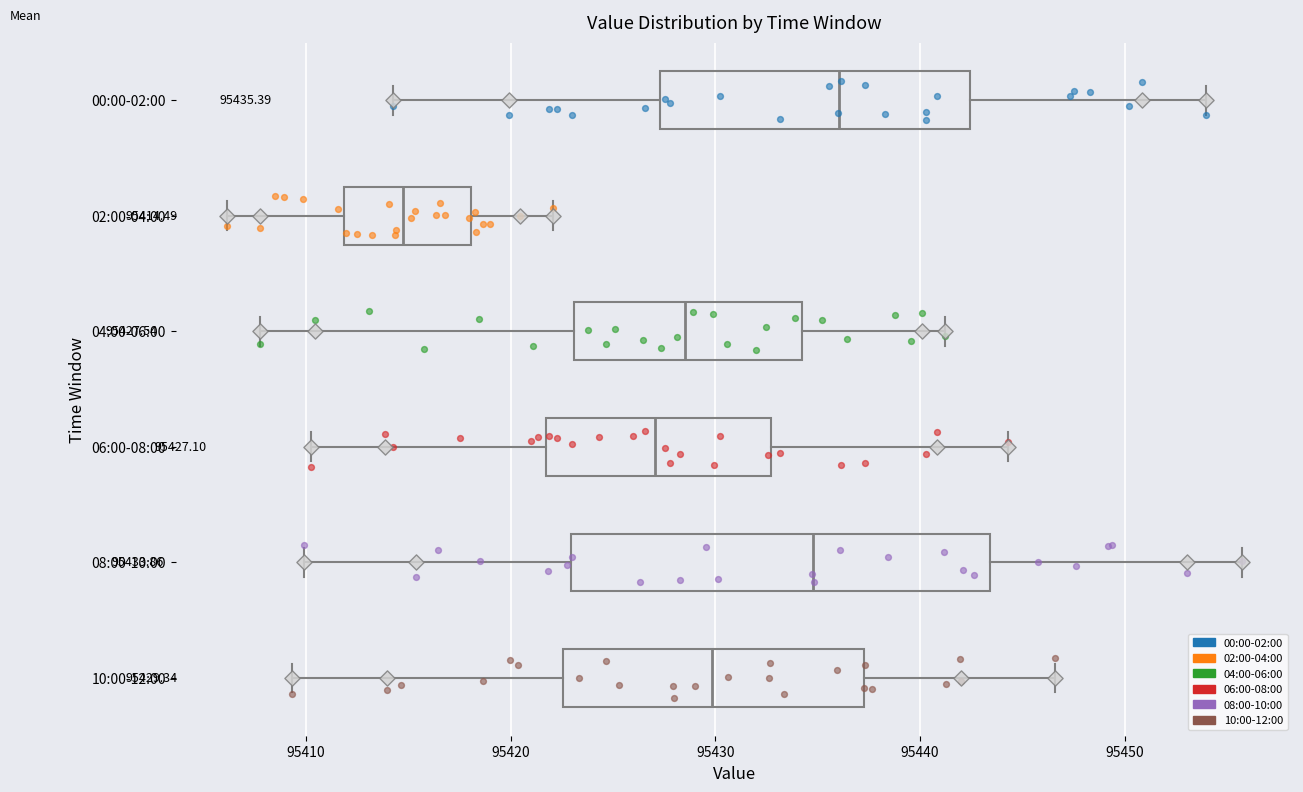

Which box is the widest, from its left edge to its right edge?

08:00-10:00